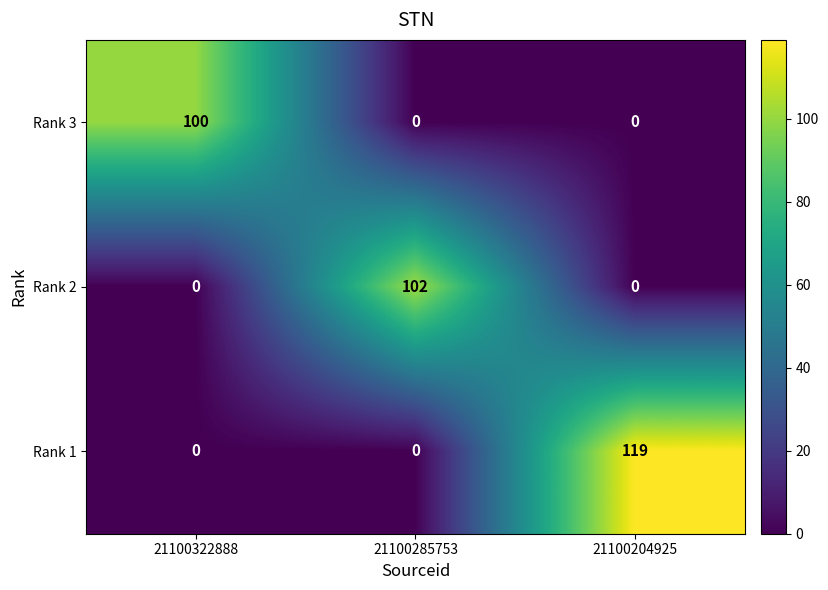

Reading right to left, transcribe all the data shown in this chart.

Rank 3: 21100204925=0	21100285753=0	21100322888=100
Rank 2: 21100204925=0	21100285753=102	21100322888=0
Rank 1: 21100204925=119	21100285753=0	21100322888=0